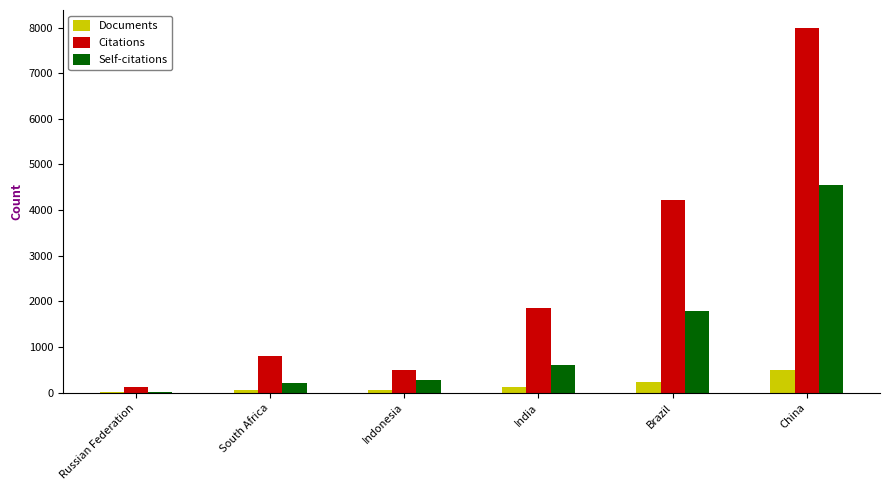

Between Indonesia and China, which series saw the biggest shift?

Citations